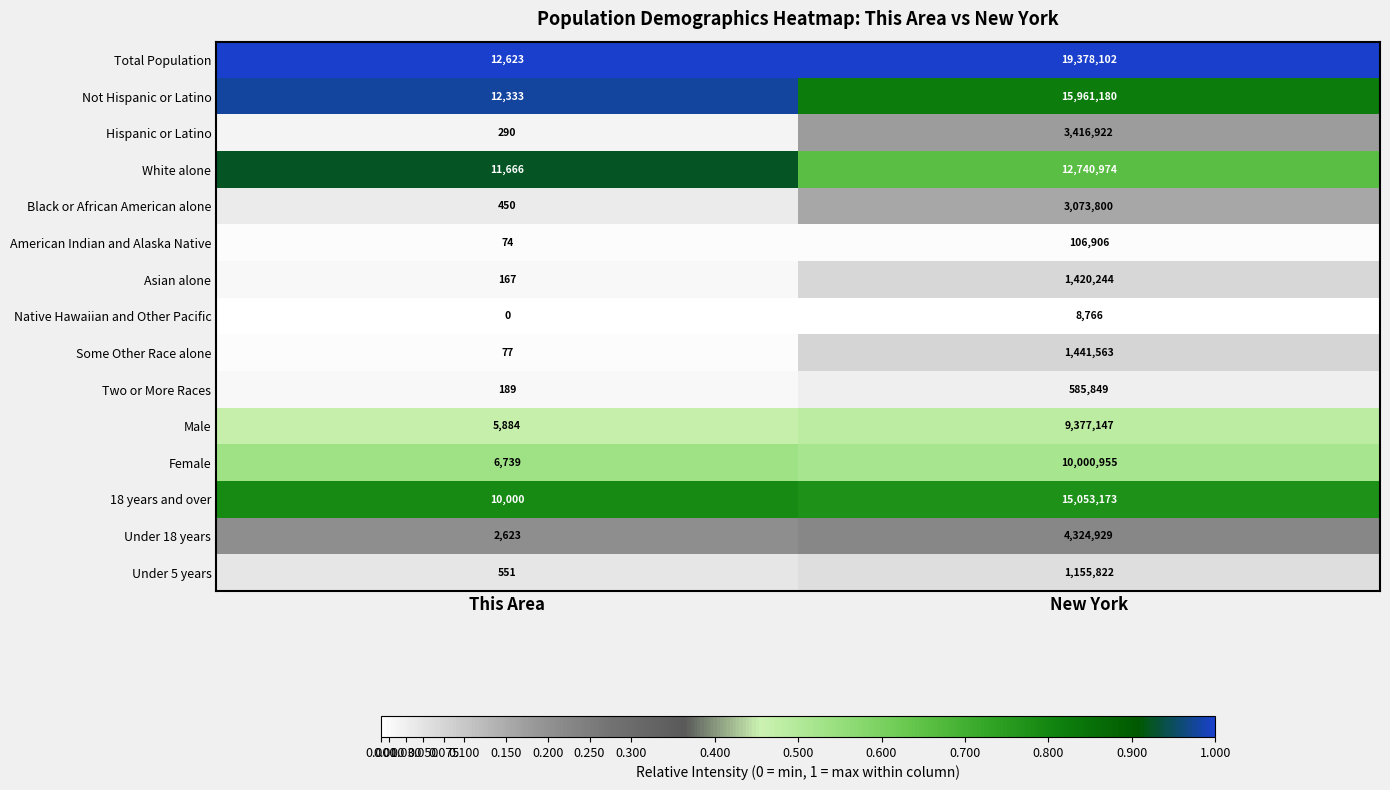

Between This Area and New York, which series saw the biggest shift?

Total Population